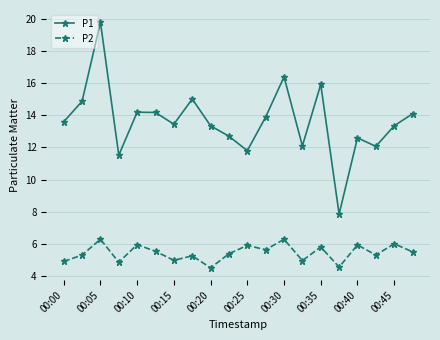

Which series has the largest range (max minus min)?

P1